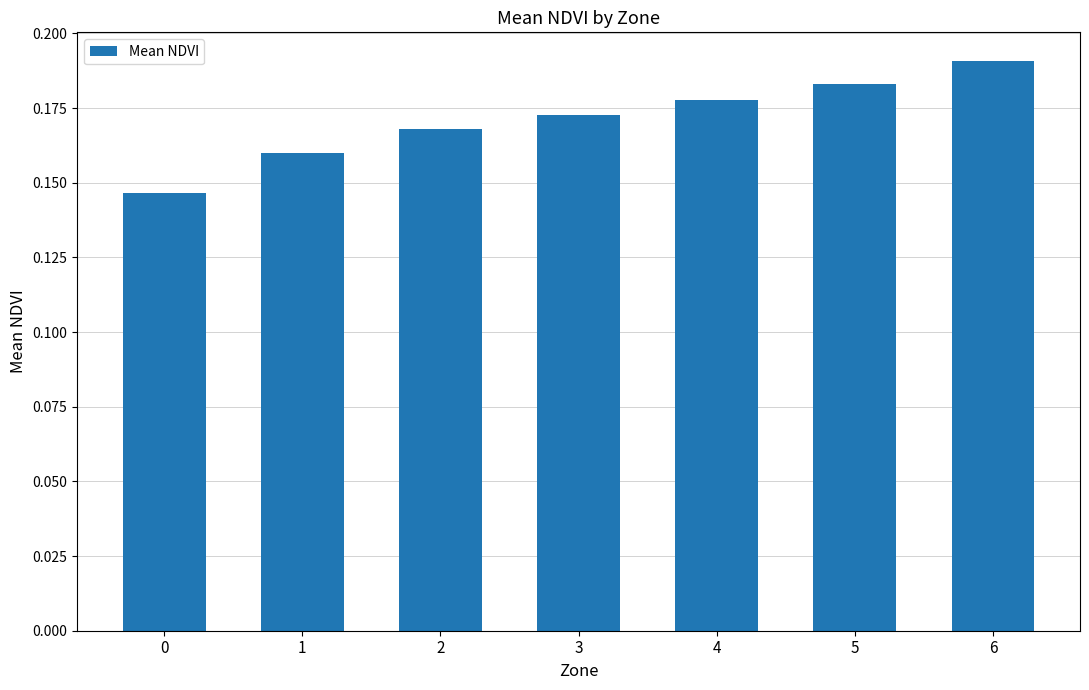

Which has a higher value, 4 or 5?

5